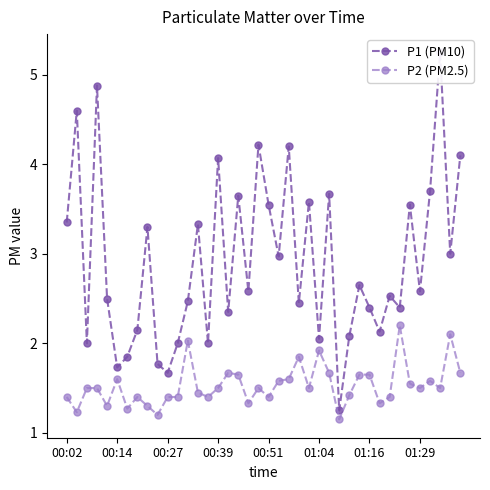

True or false: P2 (PM2.5) has more than 1 points higher than both neighbors.

True